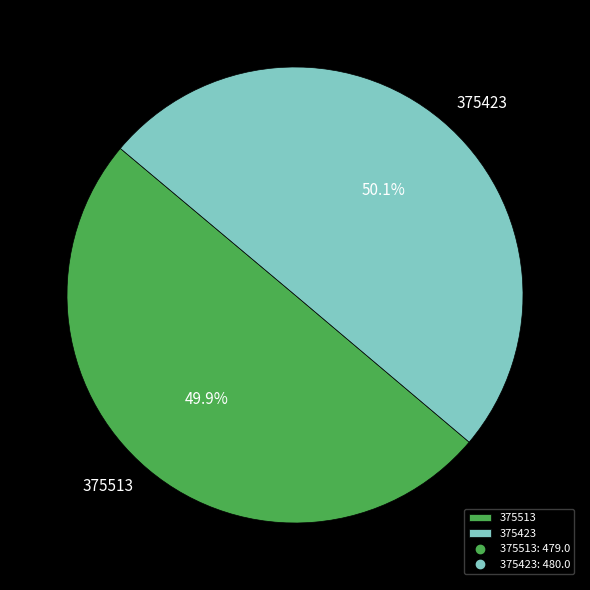

Is there a majority slice in this chart?

Yes